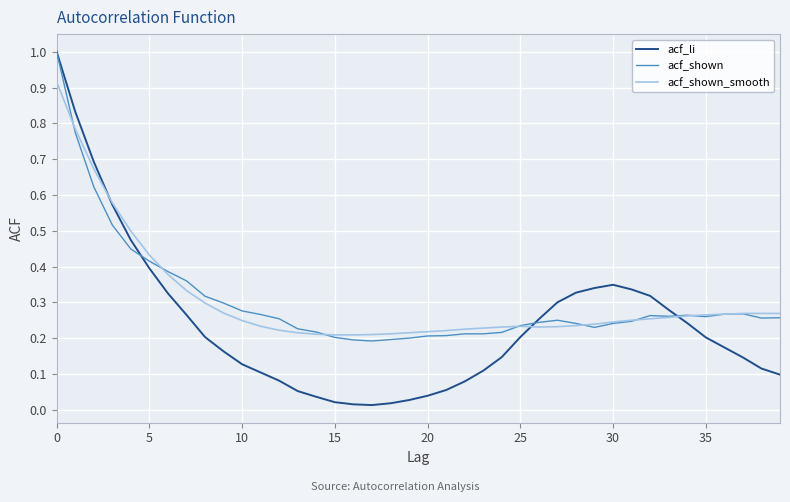

Which series has the largest range (max minus min)?

acf_li